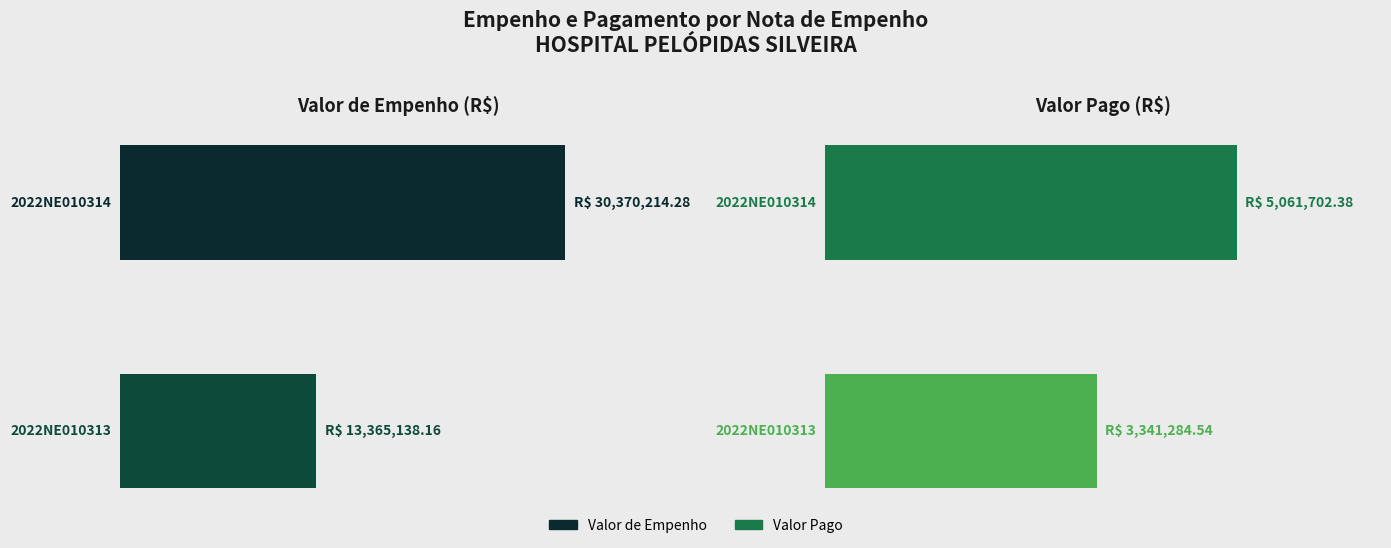

What is the lowest value of the Valor Pago series?

3341284.5